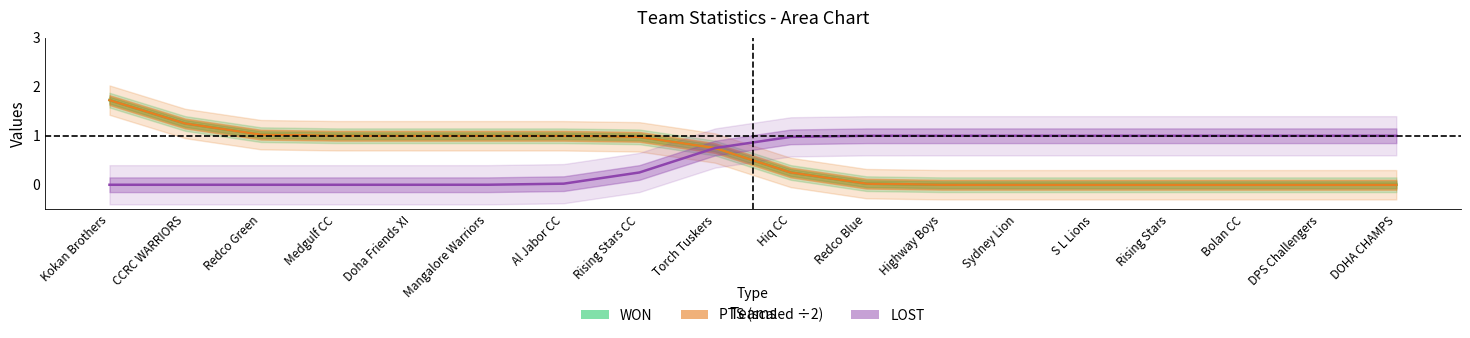

Reading left to right, extract all data points from this chart.

won: 1.7	1.3	1.0	1.0	1.0	1.0	1.0	1.0	0.7	0.3	0.0	0.0	0.0	0.0	0.0	0.0	0.0	0.0
pts: 1.7	1.3	1.0	1.0	1.0	1.0	1.0	1.0	0.7	0.3	0.0	0.0	0.0	0.0	0.0	0.0	0.0	0.0
lost: 0.0	0.0	0.0	0.0	0.0	0.0	0.0	0.3	0.7	1.0	1.0	1.0	1.0	1.0	1.0	1.0	1.0	1.0